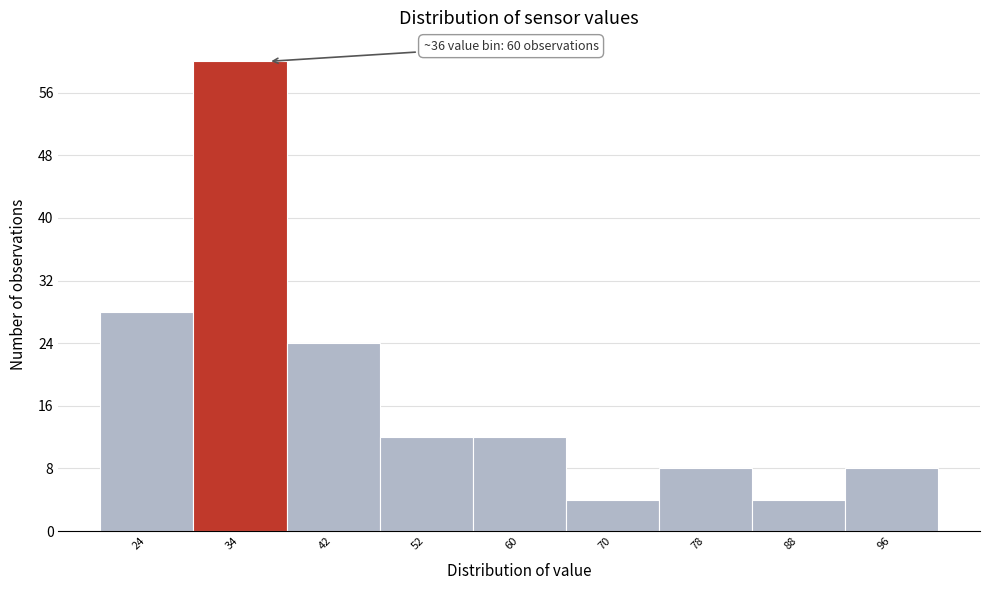

Which range on the x-axis has the tallest bar?

29 to 38